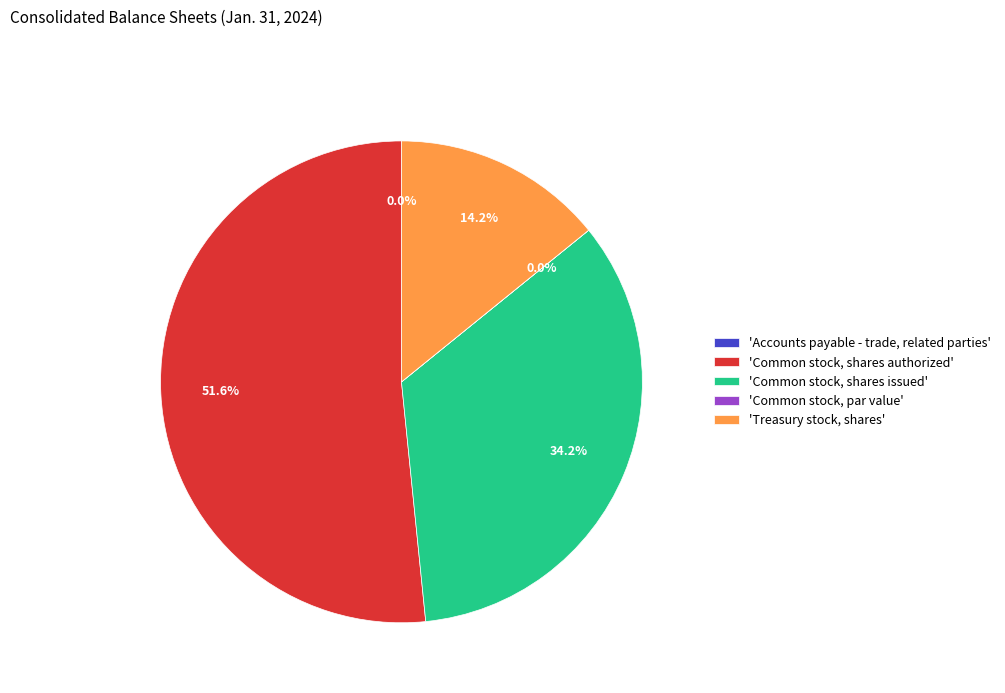

True or false: Accounts payable - trade, related parties accounts for 9% of the total.

False